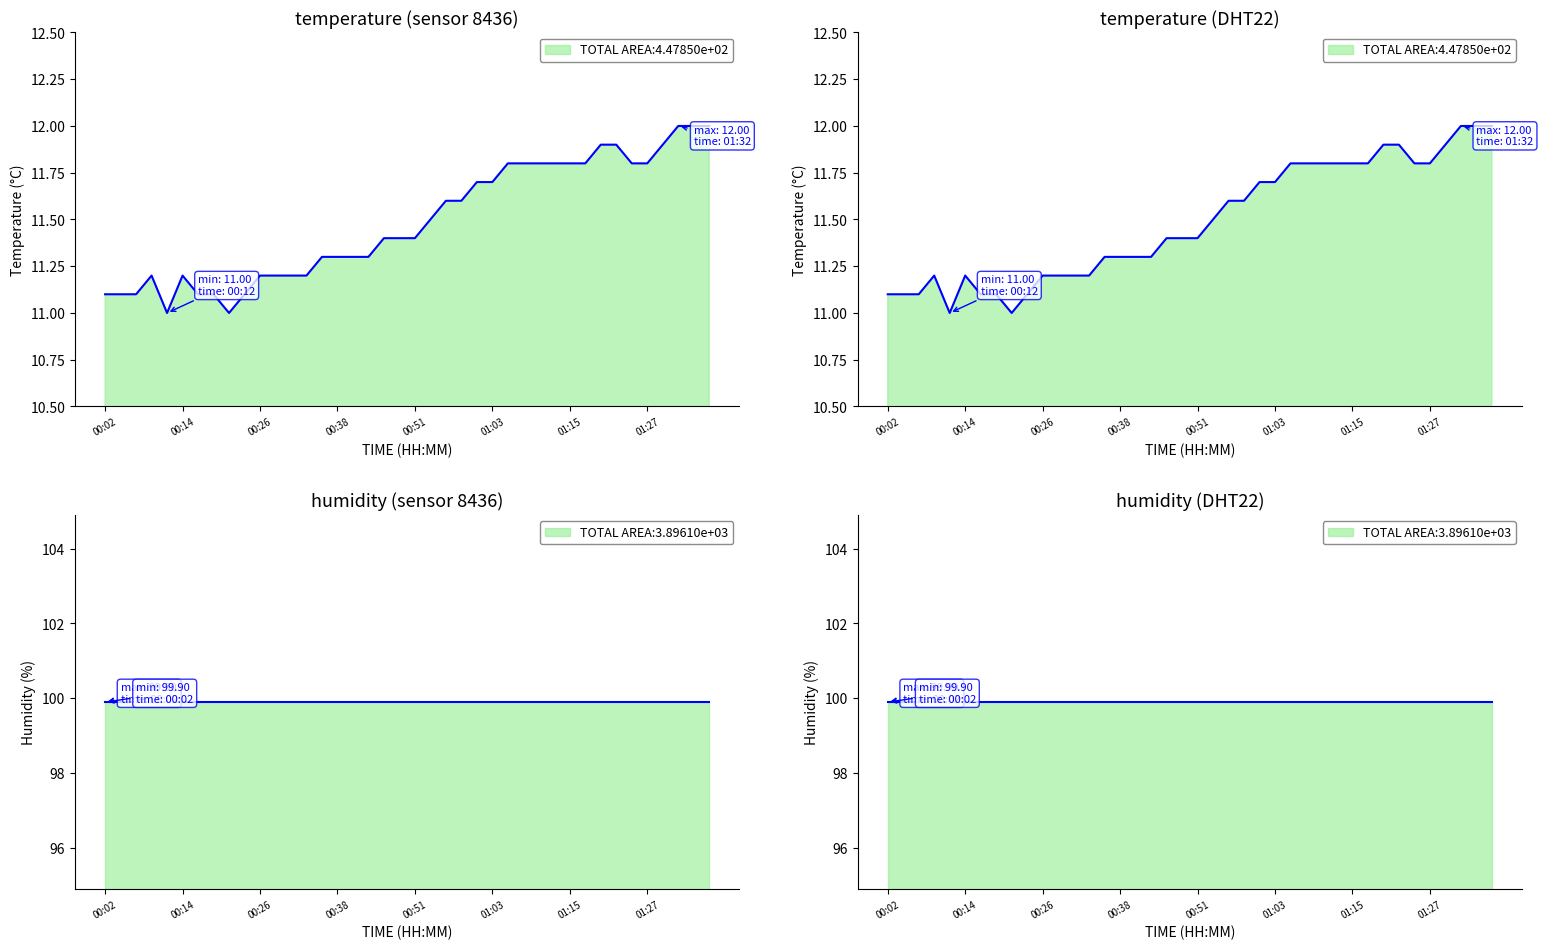

Reading left to right, transcribe all the data shown in this chart.

00:02=11.1	00:04=11.1	00:07=11.1	00:09=11.2	00:12=11.0	00:14=11.2	00:16=11.1	00:19=11.1	00:21=11.0	00:24=11.1	00:26=11.2	00:29=11.2	00:31=11.2	00:34=11.2	00:36=11.3	00:38=11.3	00:41=11.3	00:43=11.3	00:46=11.4	00:48=11.4	00:51=11.4	00:53=11.5	00:55=11.6	00:58=11.6	01:00=11.7	01:03=11.7	01:05=11.8	01:08=11.8	01:10=11.8	01:13=11.8	01:15=11.8	01:18=11.8	01:20=11.9	01:22=11.9	01:25=11.8	01:27=11.8	01:30=11.9	01:32=12.0	01:35=12.0	01:37=12.0